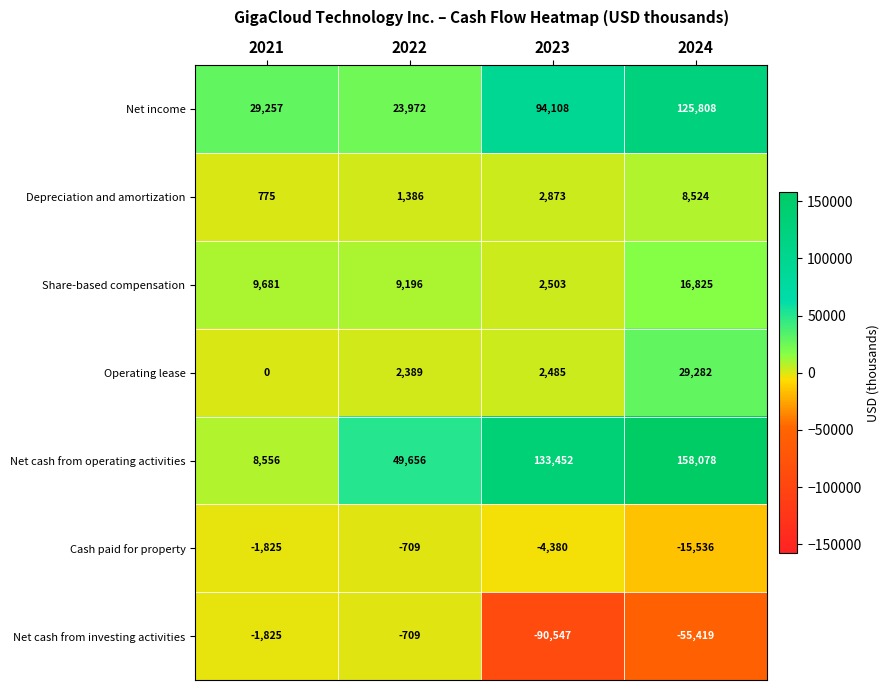

At 2023, list the series in order from largest to smallest.

Net cash from operating activities, Net income, Depreciation and amortization, Share-based compensation, Operating lease, Cash paid for property, Net cash from investing activities